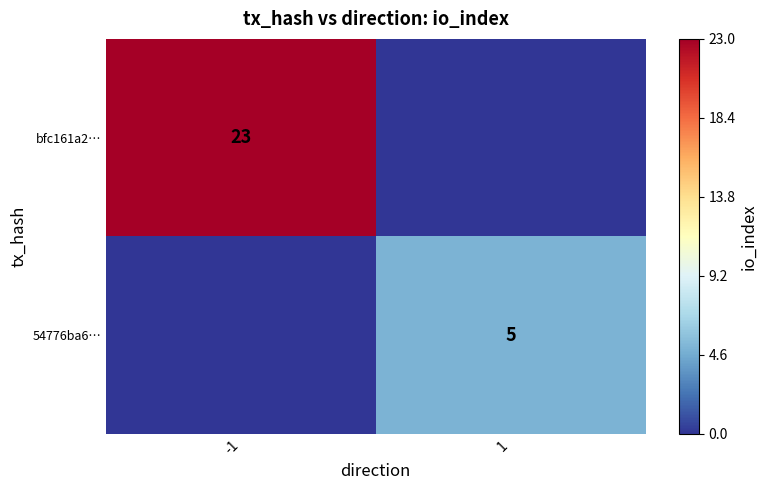

Between 1 and -1, which is larger?

-1